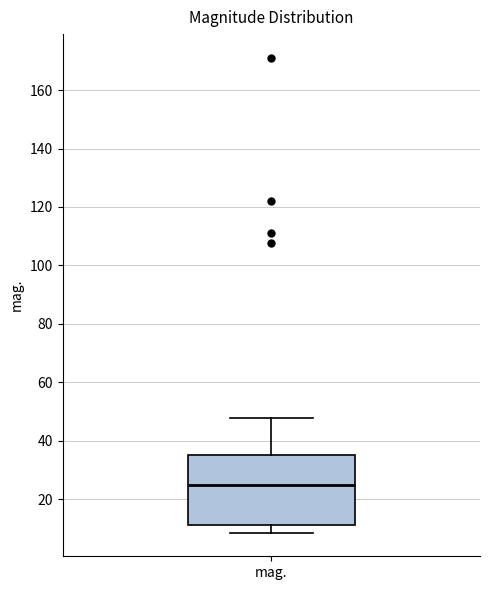

Where is the upper edge of the box for mag. on the y-axis? The values are not printed on the chart, so give them approximately, as read against the axis.

36